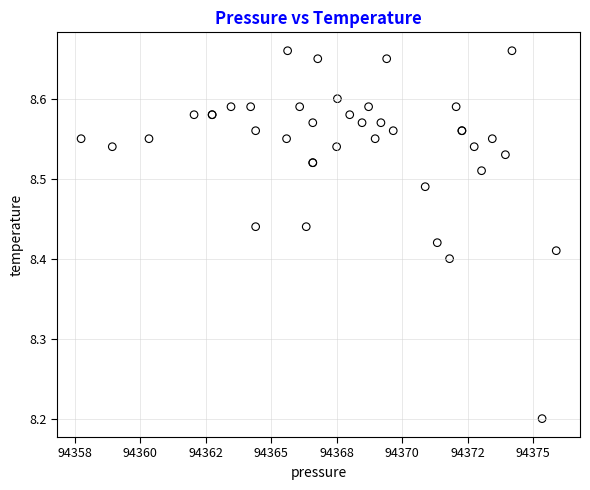

What Y value in the scatter plot is closest to 8?

8.2